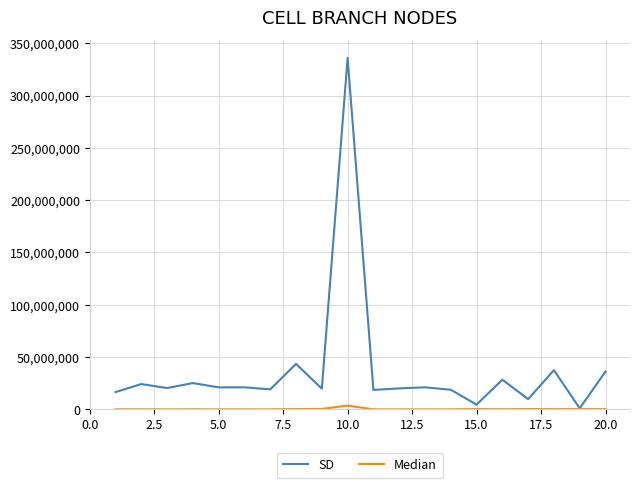

Which series has the largest total across all categories?

SD